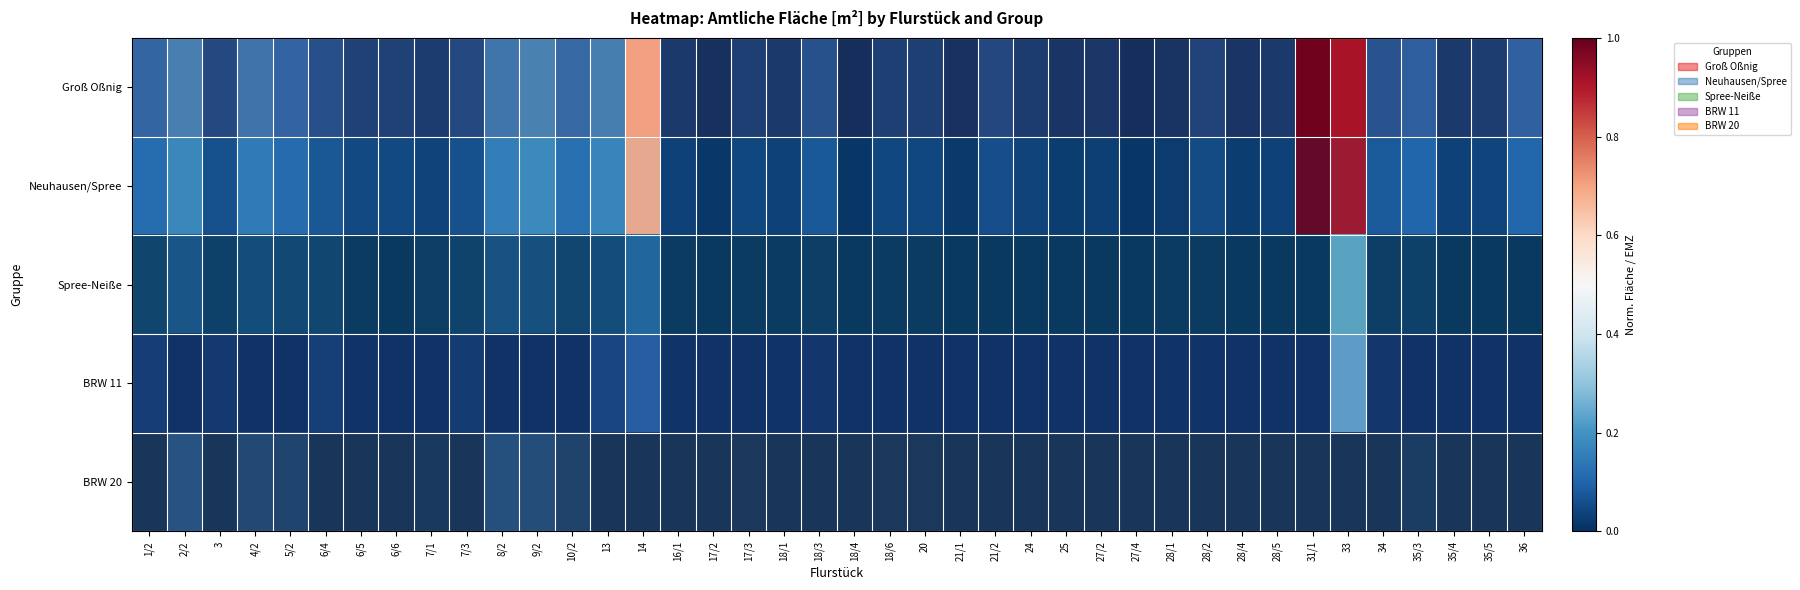

Reading right to left, transcribe all the data shown in this chart.

Groß Oßnig: 36=0.1	35/5=0.0	35/4=0.0	35/3=0.1	34=0.1	33=0.9	31/1=1.0	28/5=0.0	28/4=0.0	28/2=0.0	28/1=0.0	27/4=0.0	27/2=0.0	25=0.0	24=0.0	21/2=0.1	21/1=0.0	20=0.0	18/6=0.0	18/4=0.0	18/3=0.1	18/1=0.0	17/3=0.0	17/2=0.0	16/1=0.0	14=0.7	13=0.2	10/2=0.1	9/2=0.2	8/2=0.2	7/3=0.1	7/1=0.0	6/6=0.0	6/5=0.0	6/4=0.1	5/2=0.1	4/2=0.1	3=0.1	2/2=0.2	1/2=0.1
Neuhausen/Spree: 36=0.1	35/5=0.0	35/4=0.0	35/3=0.1	34=0.1	33=0.9	31/1=1.0	28/5=0.0	28/4=0.0	28/2=0.0	28/1=0.0	27/4=0.0	27/2=0.0	25=0.0	24=0.0	21/2=0.1	21/1=0.0	20=0.0	18/6=0.0	18/4=0.0	18/3=0.1	18/1=0.0	17/3=0.0	17/2=0.0	16/1=0.0	14=0.7	13=0.2	10/2=0.1	9/2=0.2	8/2=0.2	7/3=0.1	7/1=0.0	6/6=0.0	6/5=0.0	6/4=0.1	5/2=0.1	4/2=0.1	3=0.1	2/2=0.2	1/2=0.1
Spree-Neiße: 36=0.0	35/5=0.0	35/4=0.0	35/3=0.0	34=0.0	33=0.2	31/1=0.0	28/5=0.0	28/4=0.0	28/2=0.0	28/1=0.0	27/4=0.0	27/2=0.0	25=0.0	24=0.0	21/2=0.0	21/1=0.0	20=0.0	18/6=0.0	18/4=0.0	18/3=0.0	18/1=0.0	17/3=0.0	17/2=0.0	16/1=0.0	14=0.1	13=0.0	10/2=0.0	9/2=0.1	8/2=0.1	7/3=0.0	7/1=0.0	6/6=0.0	6/5=0.0	6/4=0.0	5/2=0.0	4/2=0.0	3=0.0	2/2=0.1	1/2=0.0
BRW 11: 36=0.0	35/5=0.0	35/4=0.0	35/3=0.0	34=0.0	33=0.2	31/1=0.0	28/5=0.0	28/4=0.0	28/2=0.0	28/1=0.0	27/4=0.0	27/2=0.0	25=0.0	24=0.0	21/2=0.0	21/1=0.0	20=0.0	18/6=0.0	18/4=0.0	18/3=0.0	18/1=0.0	17/3=0.0	17/2=0.0	16/1=0.0	14=0.1	13=0.0	10/2=0.0	9/2=0.0	8/2=0.0	7/3=0.0	7/1=0.0	6/6=0.0	6/5=0.0	6/4=0.0	5/2=0.0	4/2=0.0	3=0.0	2/2=0.0	1/2=0.0
BRW 20: 36=0.0	35/5=0.0	35/4=0.0	35/3=0.0	34=0.0	33=0.0	31/1=0.0	28/5=0.0	28/4=0.0	28/2=0.0	28/1=0.0	27/4=0.0	27/2=0.0	25=0.0	24=0.0	21/2=0.0	21/1=0.0	20=0.0	18/6=0.0	18/4=0.0	18/3=0.0	18/1=0.0	17/3=0.0	17/2=0.0	16/1=0.0	14=0.0	13=0.0	10/2=0.0	9/2=0.1	8/2=0.1	7/3=0.0	7/1=0.0	6/6=0.0	6/5=0.0	6/4=0.0	5/2=0.0	4/2=0.0	3=0.0	2/2=0.1	1/2=0.0